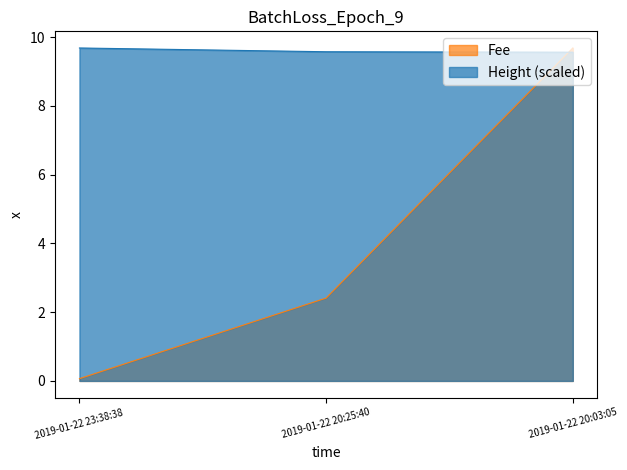

What is the sum of the Fee values at 2019-01-22 20:25:40 and 2019-01-22 23:38:38?

2.5